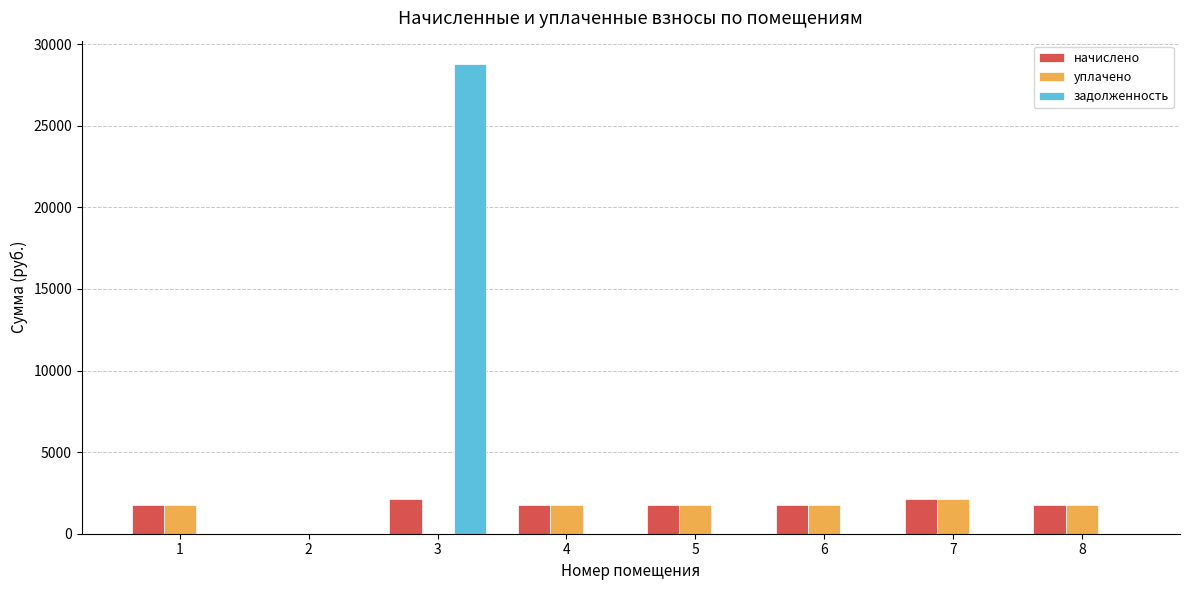

What is the maximum value for начислено?

2122.6